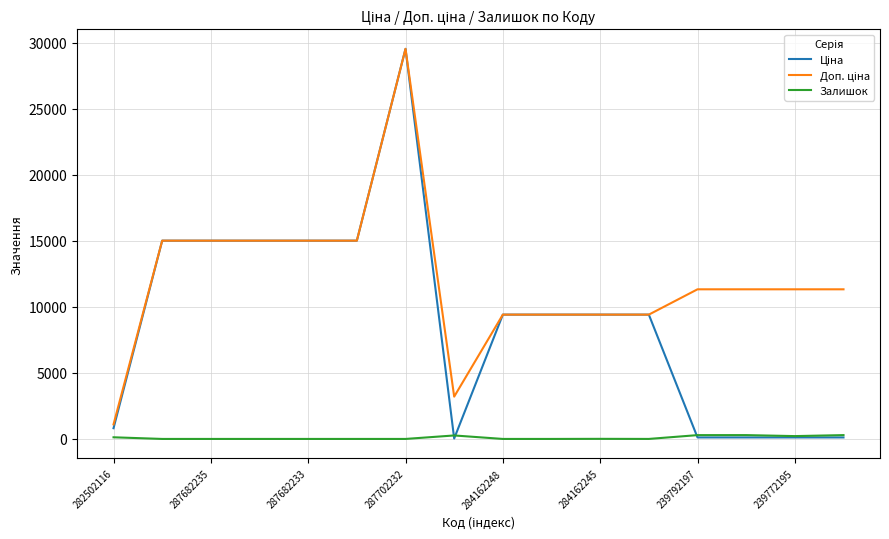

What is the greatest value displayed?

29548.9